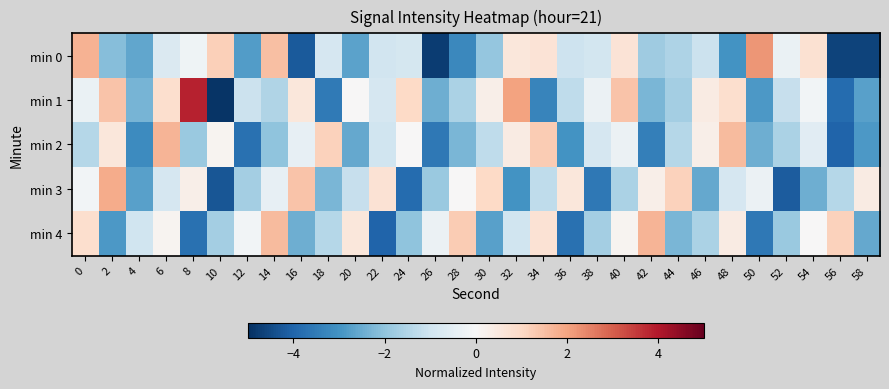

What is the spread (max minus min) of values at 50?

5.8